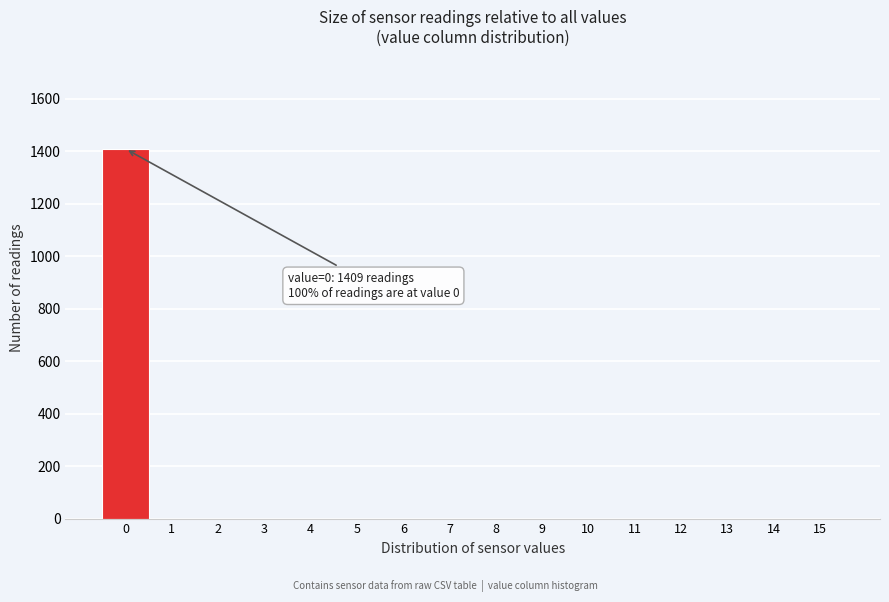

Reading right to left, what are all the values shown in this chart?

15=0	14=0	13=0	12=0	11=0	10=0	9=0	8=0	7=0	6=0	5=0	4=0	3=0	2=0	1=0	0=1409